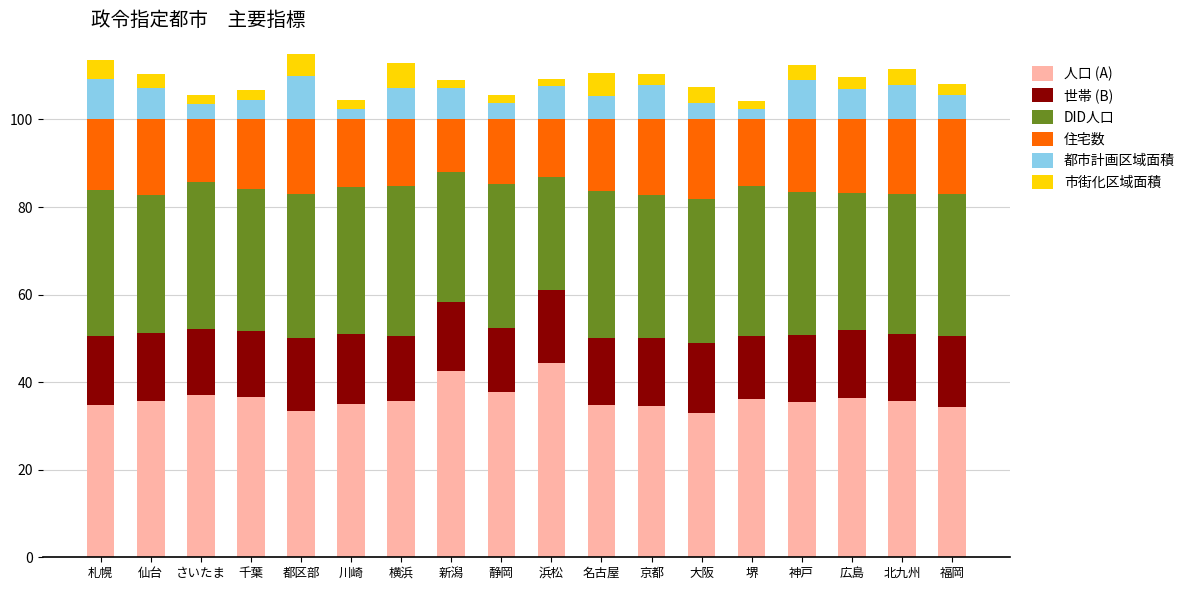

Is it true that 住宅数 equals 14.3 at さいたま?

True